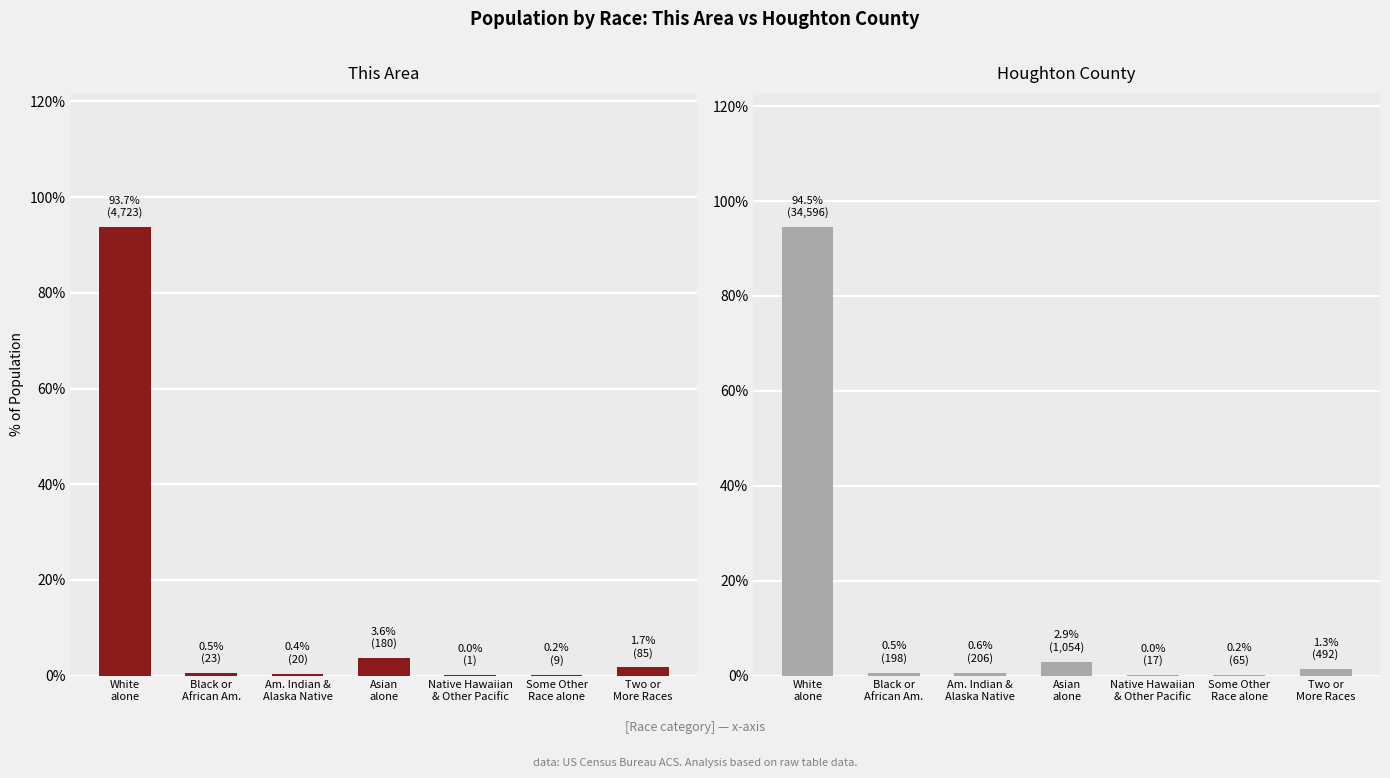

Reading left to right, extract all data points from this chart.

This Area: 93.7	0.5	0.4	3.6	0.0	0.2	1.7
Houghton County: 94.5	0.5	0.6	2.9	0.0	0.2	1.3